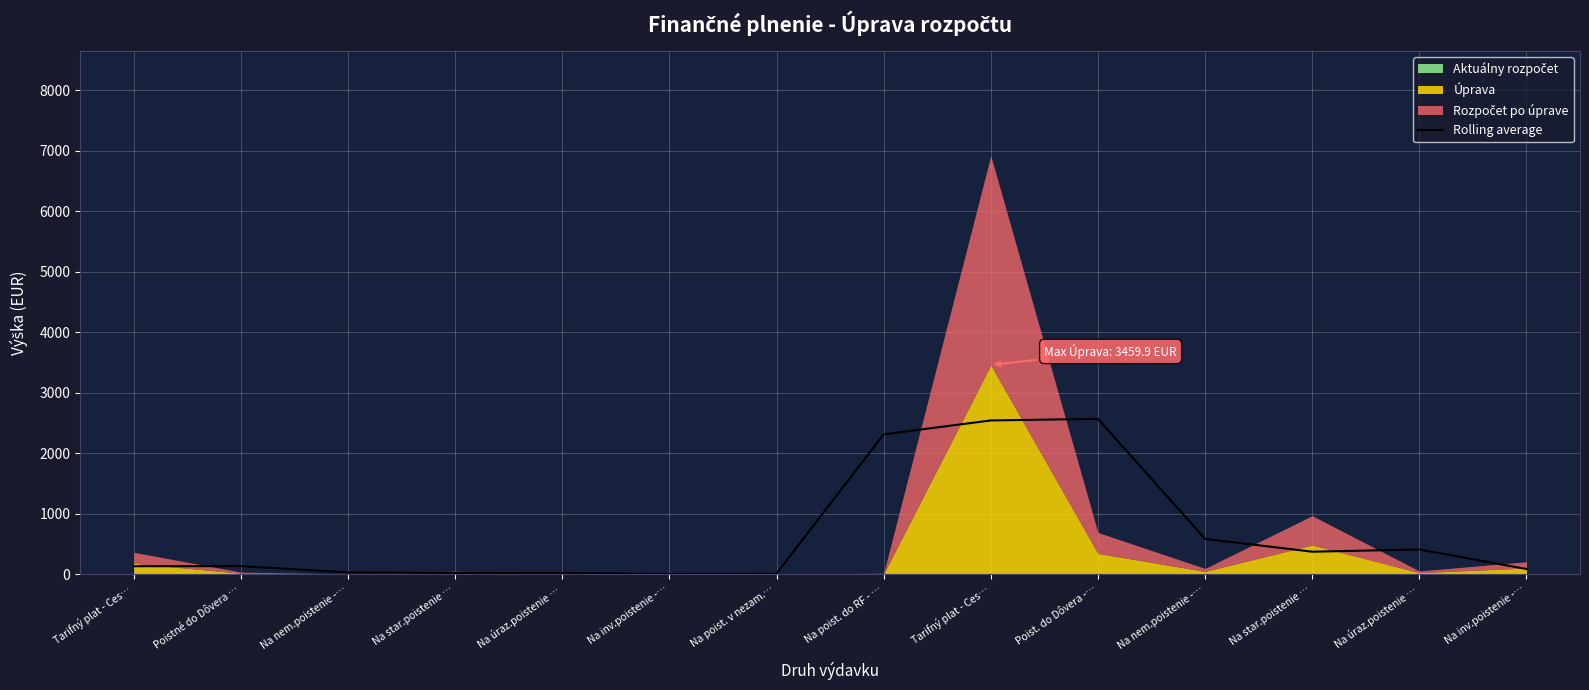

True or false: the data shows 3832.2 at Na poist. do RF - ….

False